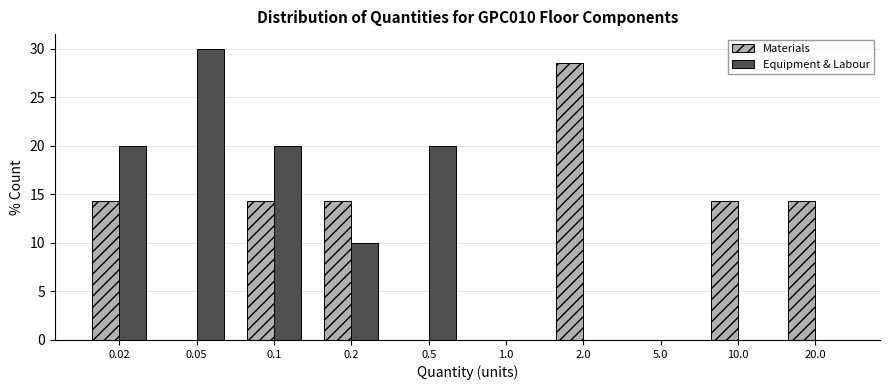

Reading right to left, list all the values displayed in this chart.

Materials: 20.0=14.3	10.0=14.3	5.0=0.0	2.0=28.6	1.0=0.0	0.5=0.0	0.2=14.3	0.1=14.3	0.05=0.0	0.02=14.3
Equipment & Labour: 20.0=0.0	10.0=0.0	5.0=0.0	2.0=0.0	1.0=0.0	0.5=20.0	0.2=10.0	0.1=20.0	0.05=30.0	0.02=20.0